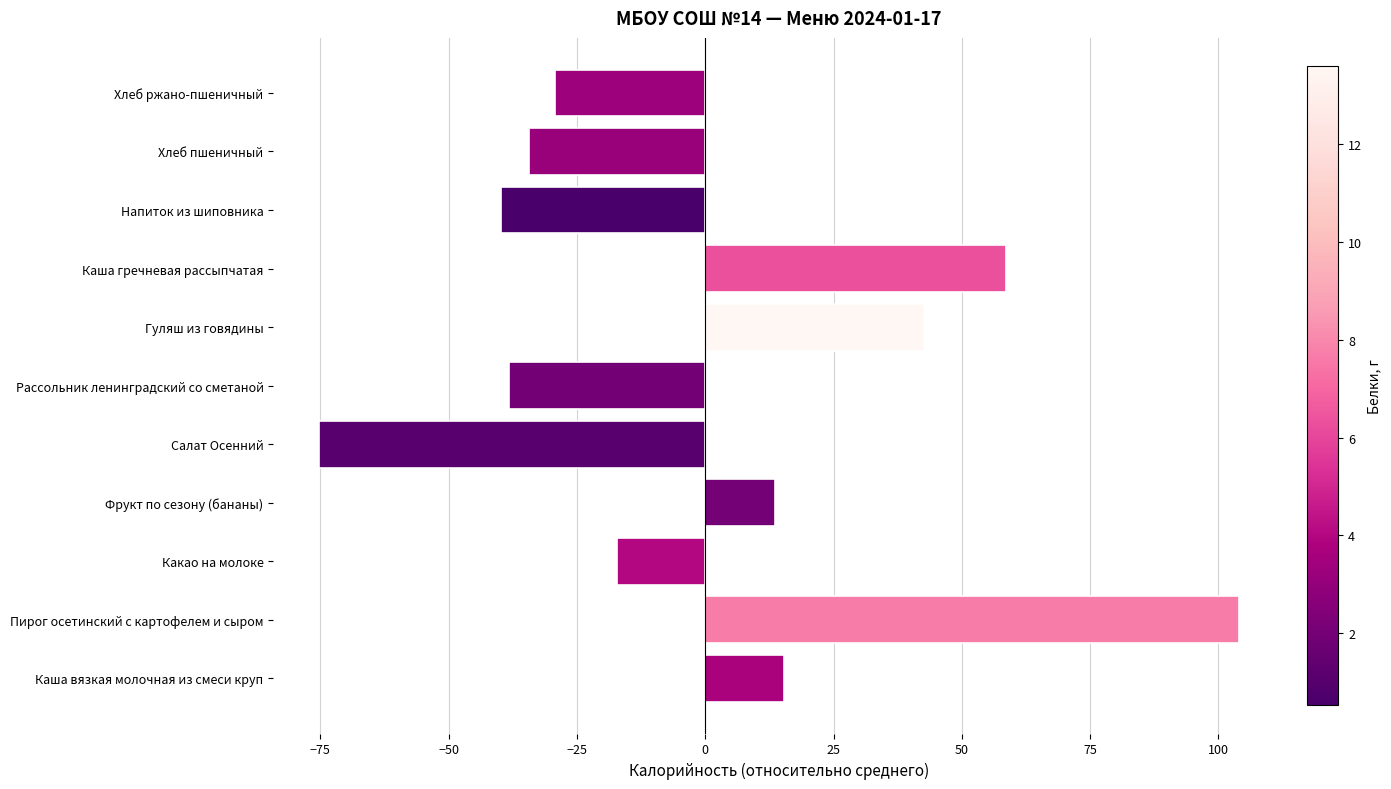

What is the change in value from Каша вязкая молочная из смеси круп to Напиток из шиповника?

-55.3